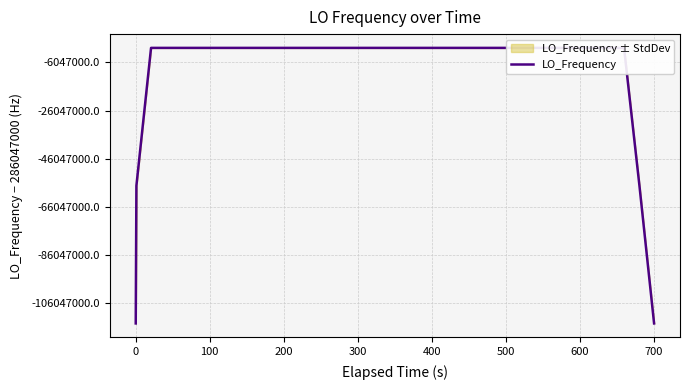

Reading left to right, list all the values displayed in this chart.

171628200.5	228837600.7	286047000.9	286047000.9	286047001.0	286047000.4	286046999.9	286046999.6	286046999.3	286046998.9	286046999.0	286046999.2	286046999.1	286046999.2	286046999.1	286046999.0	286046998.5	286046998.4	286046998.2	286046998.3	286046997.9	286046998.4	286046998.4	286046998.4	286046998.3	286046999.0	286046999.4	286046999.7	286047000.1	286047000.4	286047000.5	286047000.4	286047000.4	286047000.5	286047000.4	286047000.5	286047000.5	286047001.0	228837600.9	171628200.8